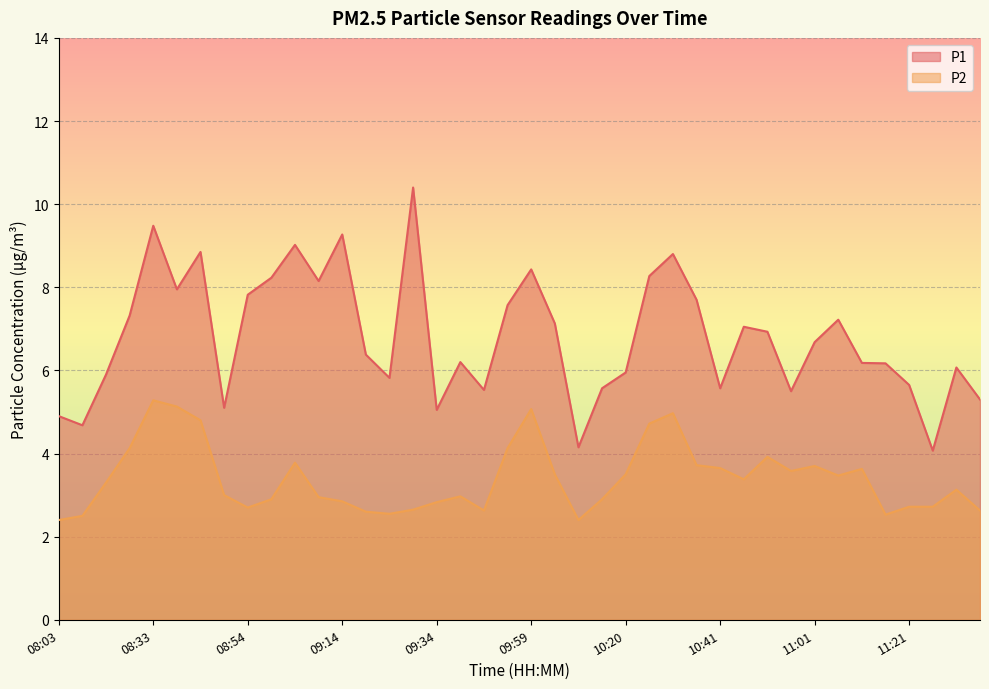

What is the total value across all series at 08:49?

8.1